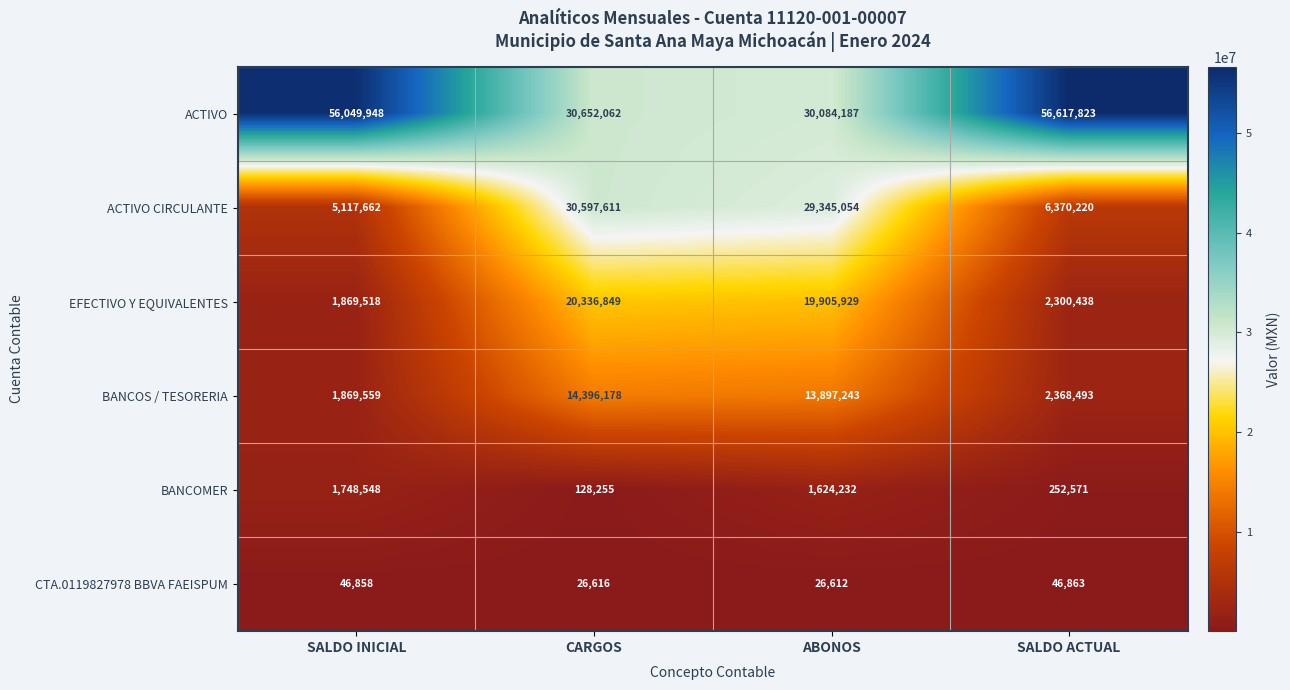

What is the difference between the EFECTIVO Y EQUIVALENTES values at CARGOS and SALDO INICIAL?

18467331